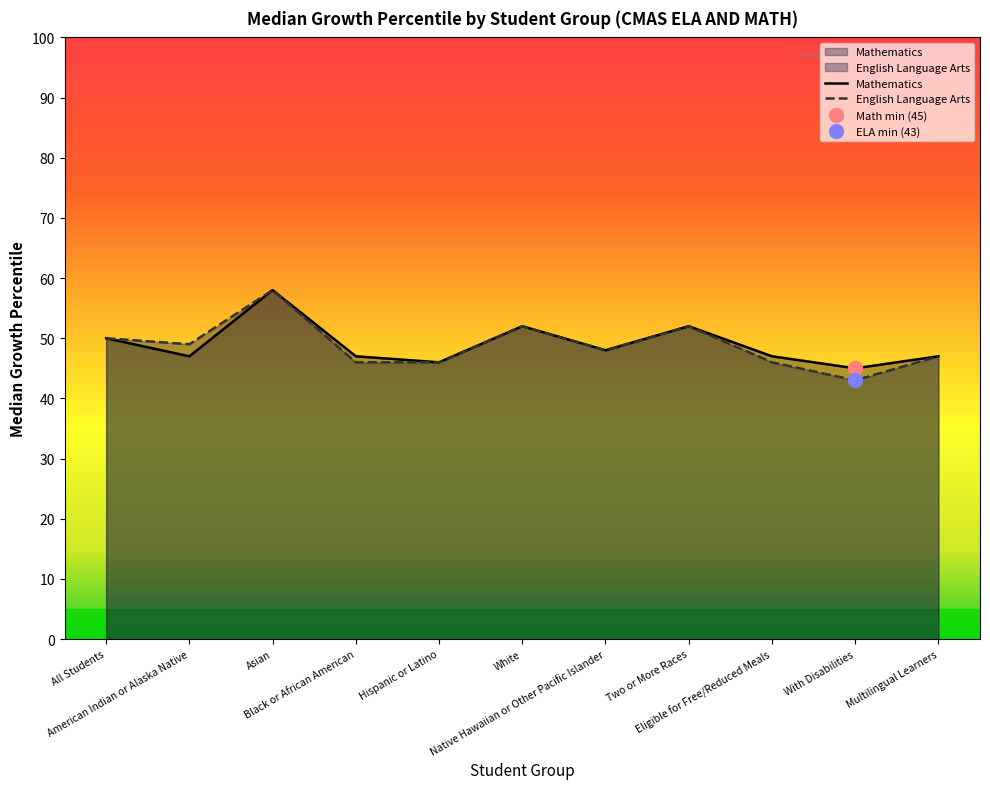

What is the label of the 11th point from the right?

All Students